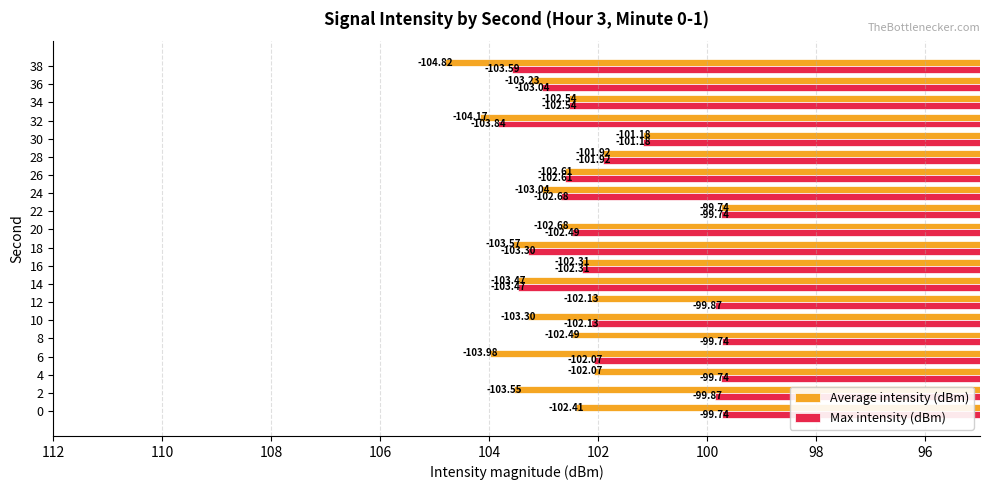

What are all the series names shown in the legend?

Average intensity (dBm), Max intensity (dBm)